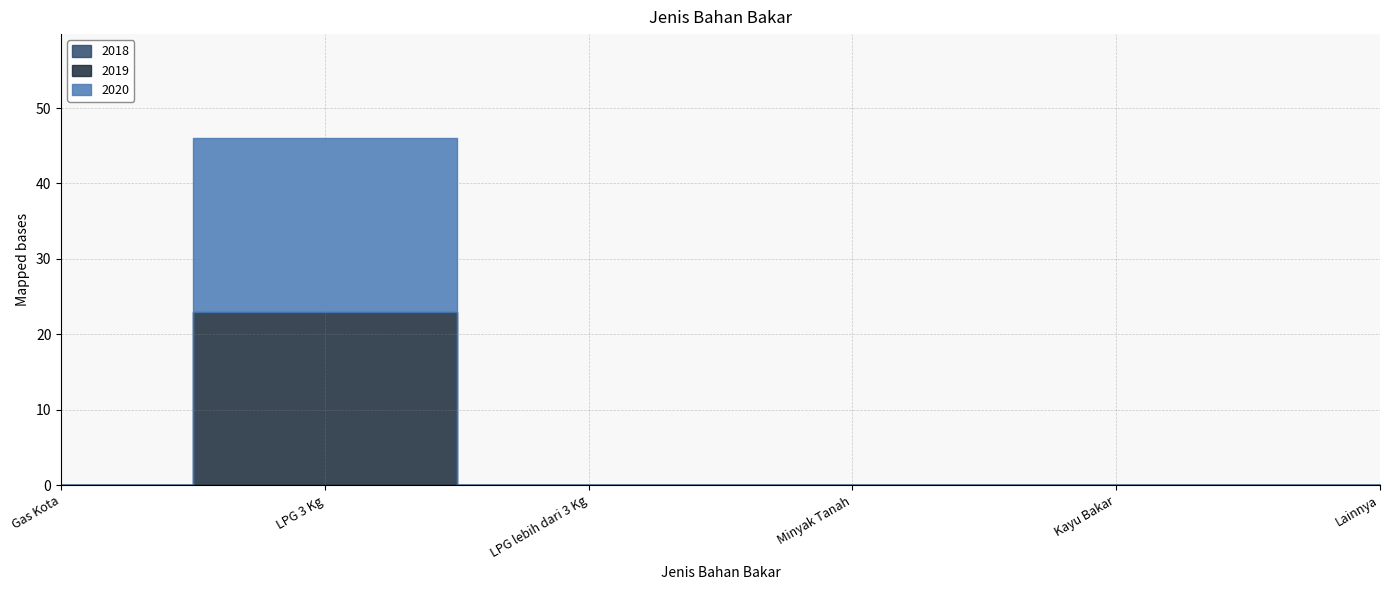

True or false: 2020 and 2019 cross at least once.

False